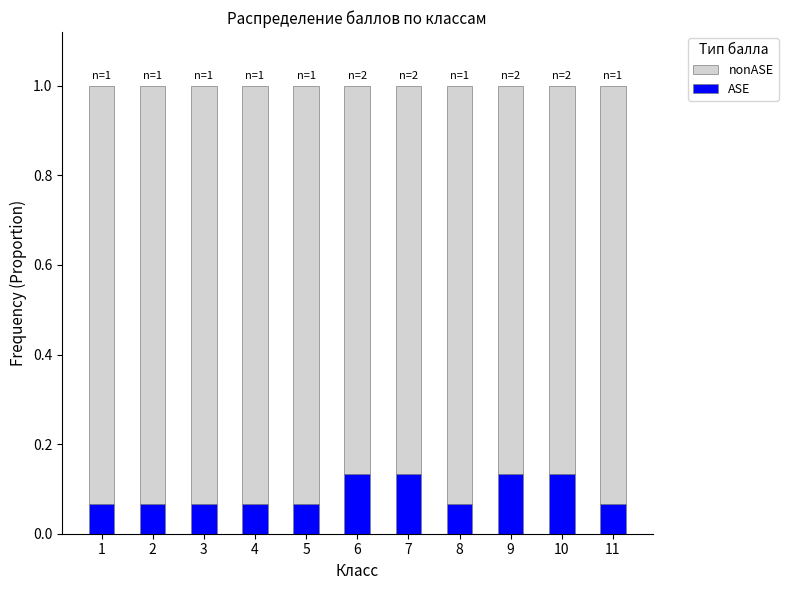

What is the total value across all series at 7?

1.0